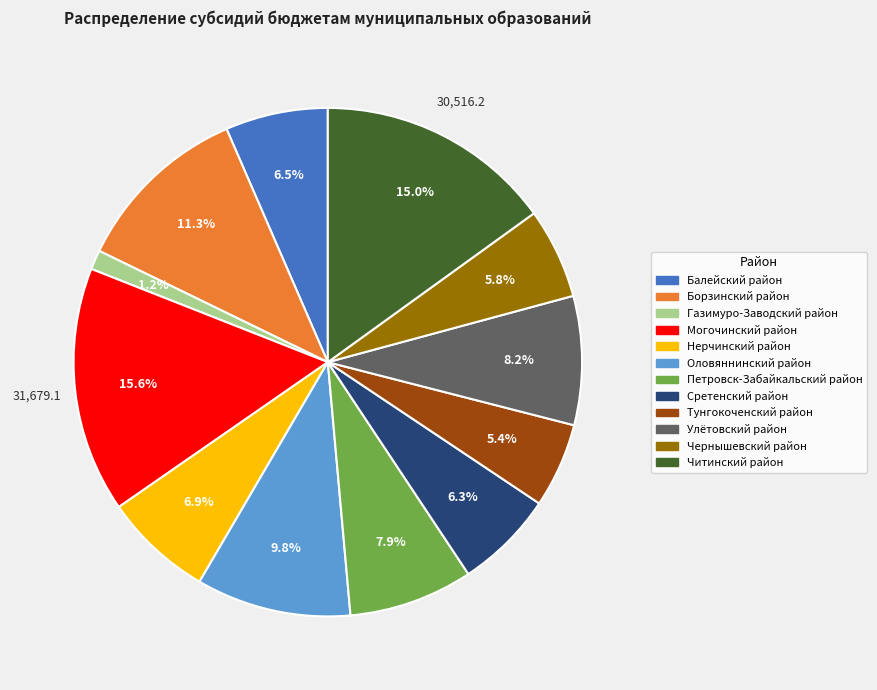

Count the number of slices in the pie.

12